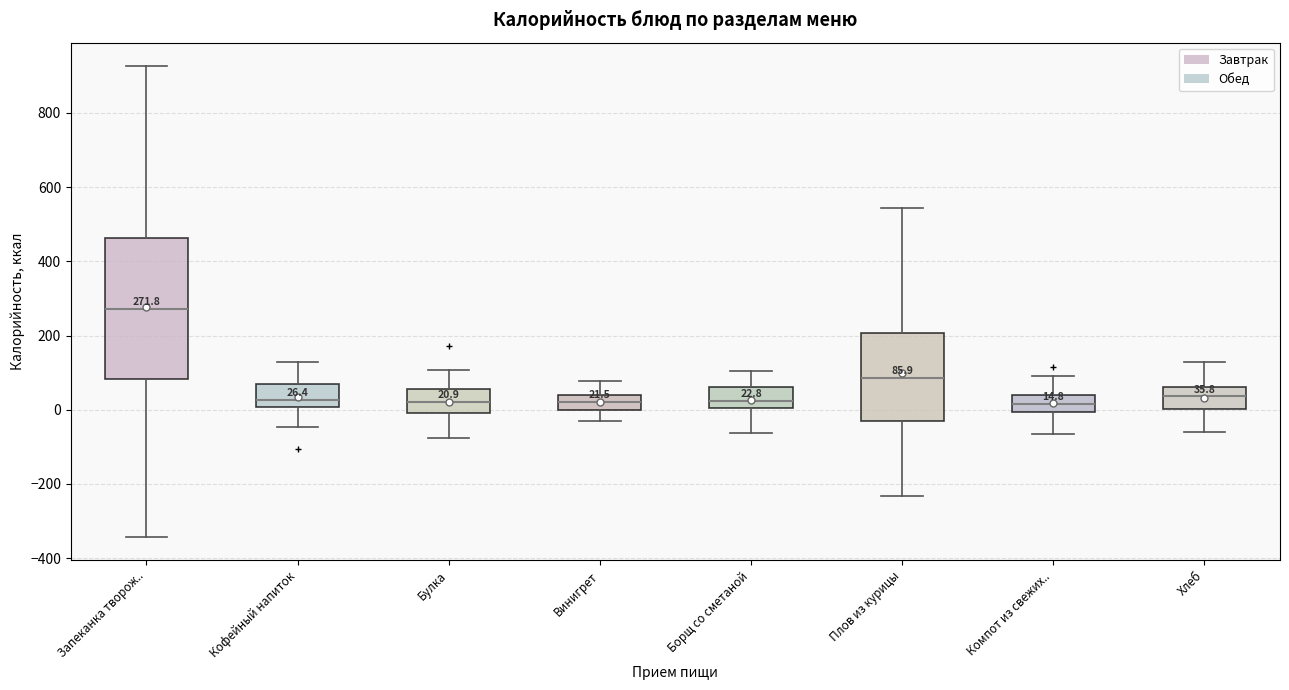

Which box is the tallest, from its lower edge to its upper edge?

Запеканка творож..